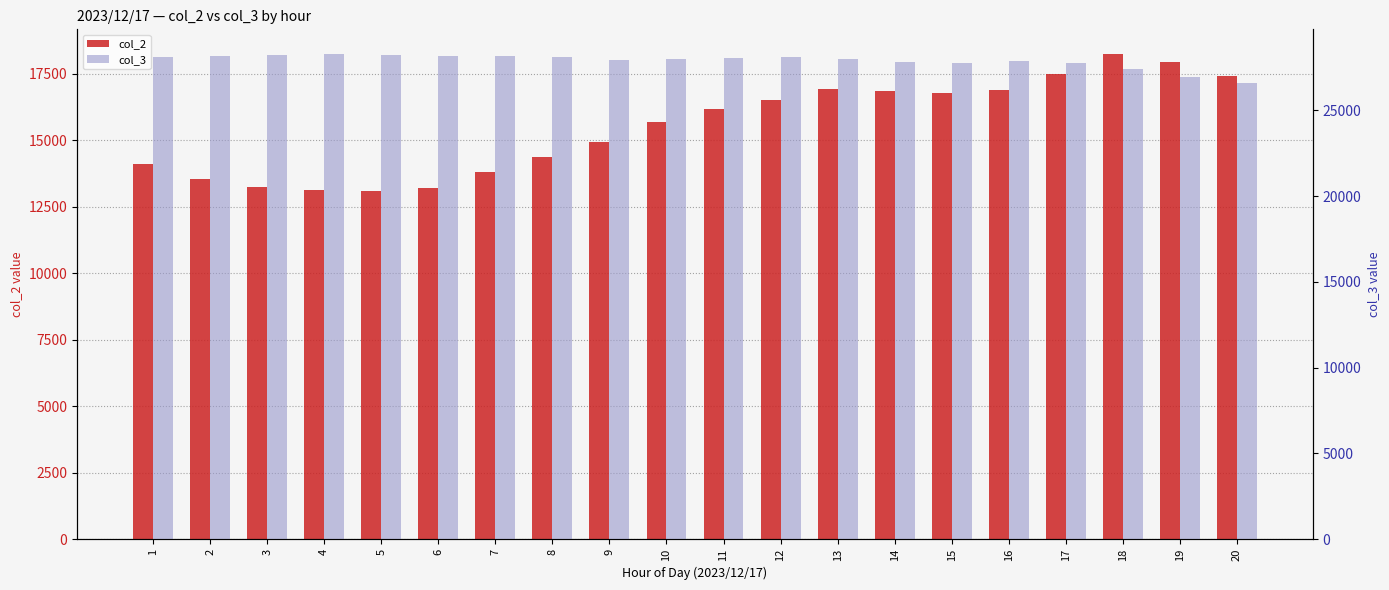

Which category has the lowest value across all series?

5